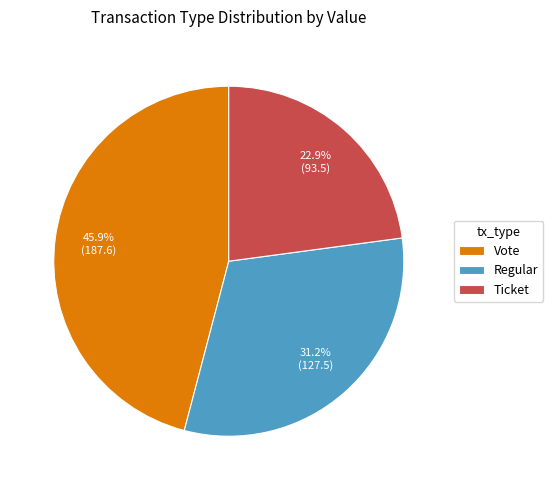

Between Regular and Ticket, which is larger?

Regular